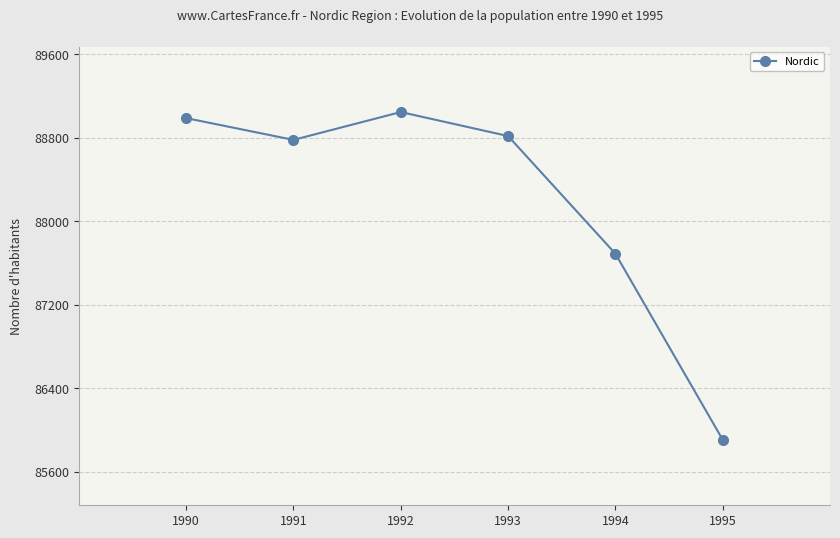

True or false: the data has more than 0 interior local peaks.

True